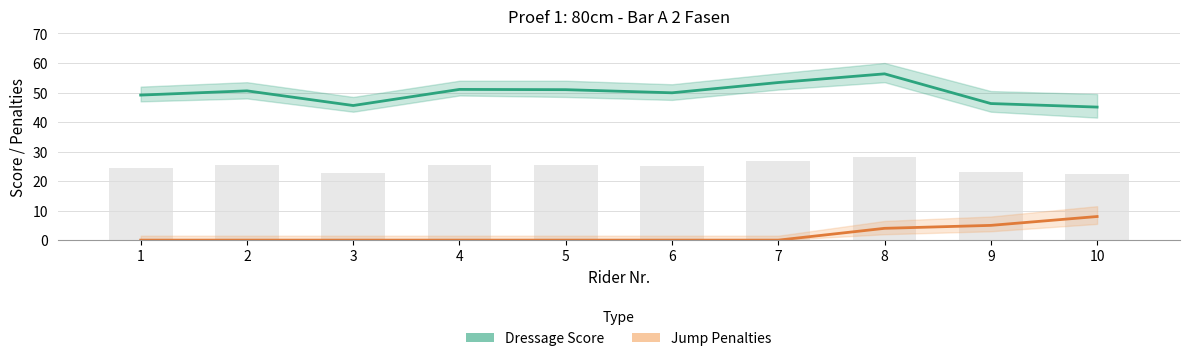

At which category is the sum across all series the highest?

8